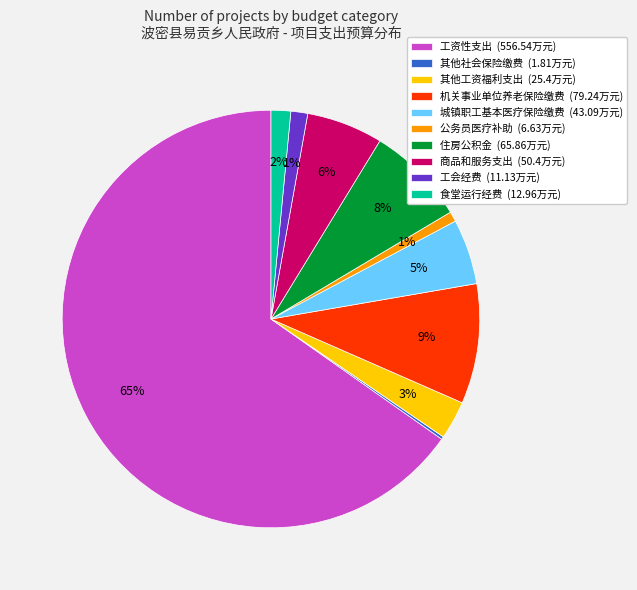

To the nearest percent, what is the difference between the 机关事业单位养老保险缴费 (79.24万元) and 城镇职工基本医疗保险缴费 (43.09万元) slice percentages?

4%